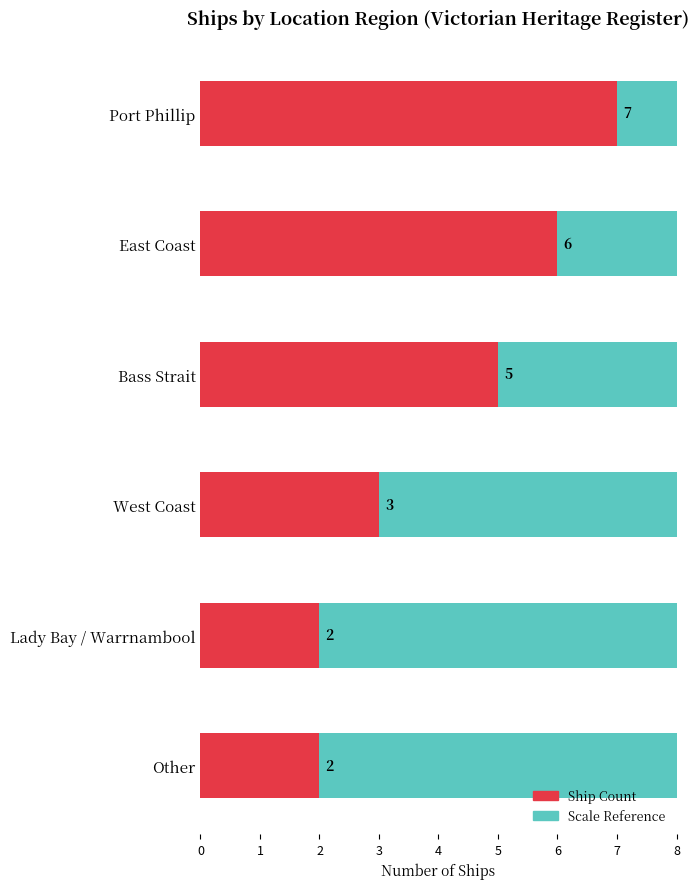

The value at West Coast is 4. True or false?

False